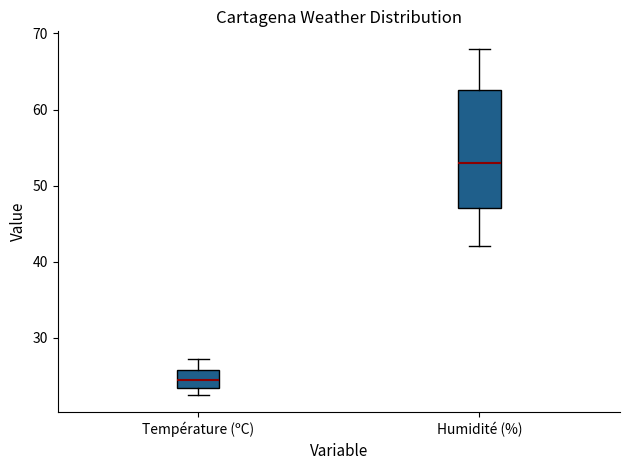

Where is the upper edge of the box for Température (ºC) on the y-axis? The values are not printed on the chart, so give them approximately, as read against the axis.

26